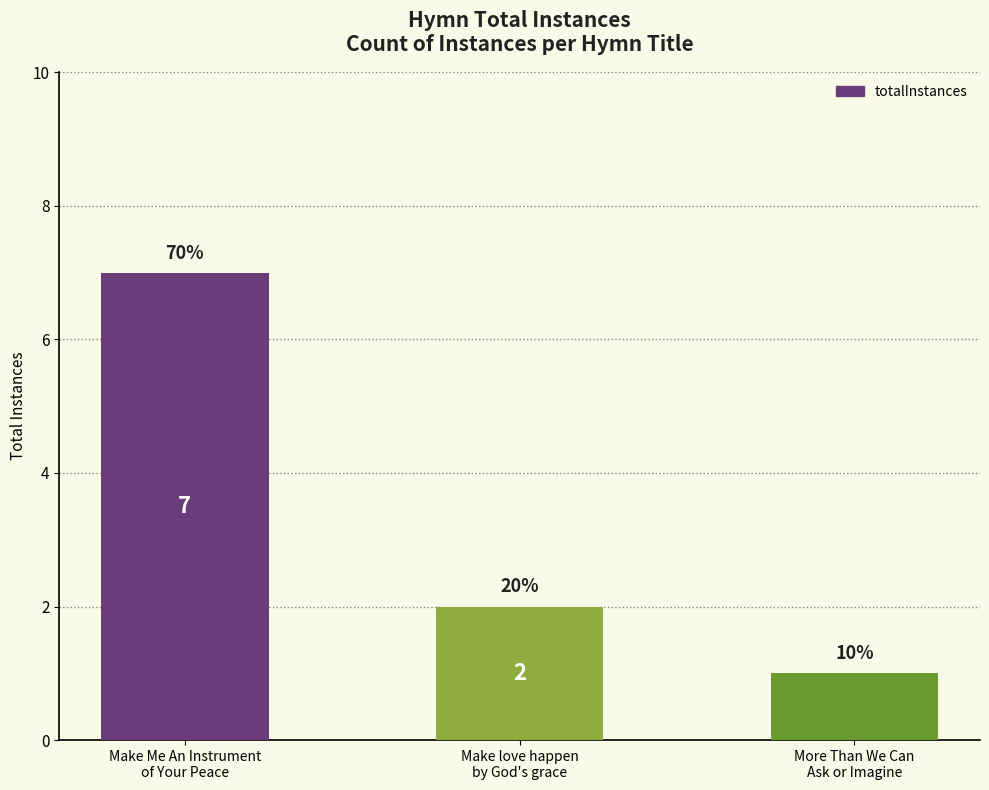

What position from the right is More Than We Can
Ask or Imagine?

1